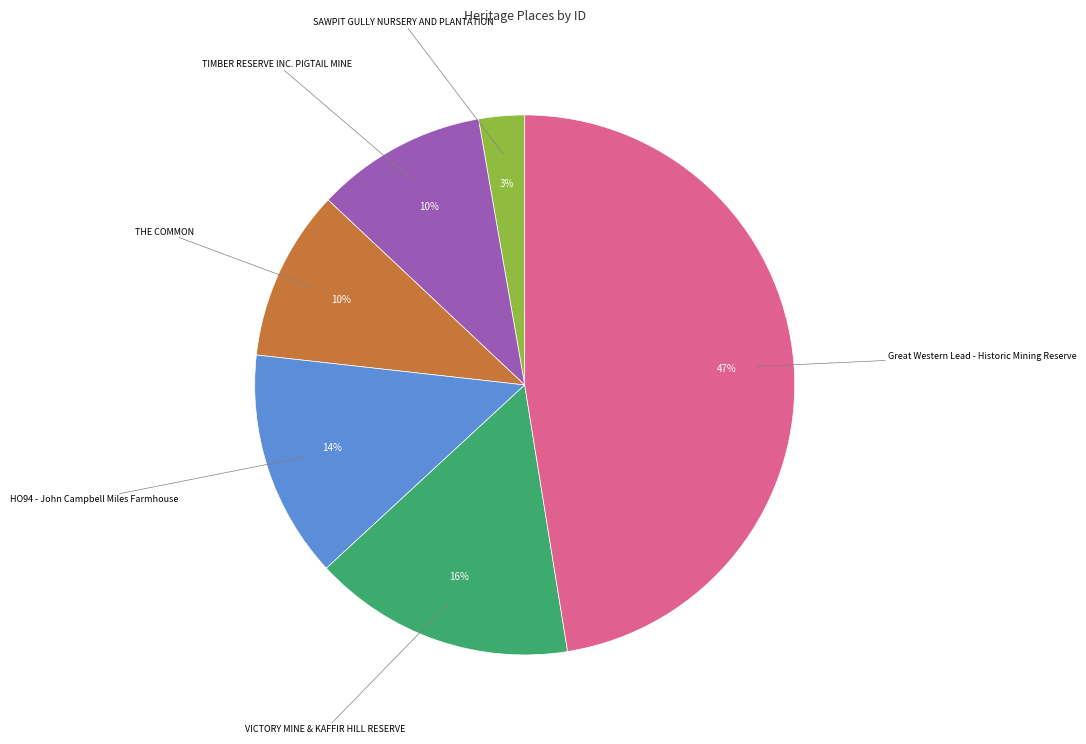

How many slices are in this pie chart?

6